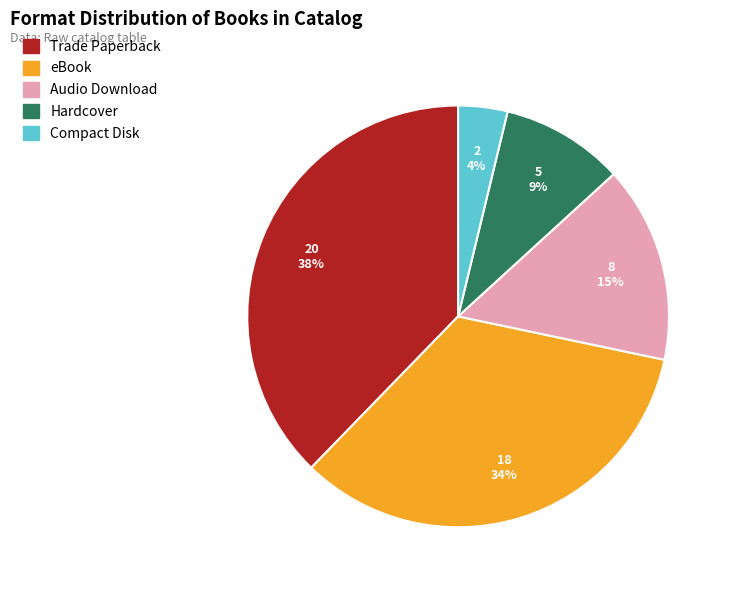

True or false: Trade Paperback accounts for 29% of the total.

False